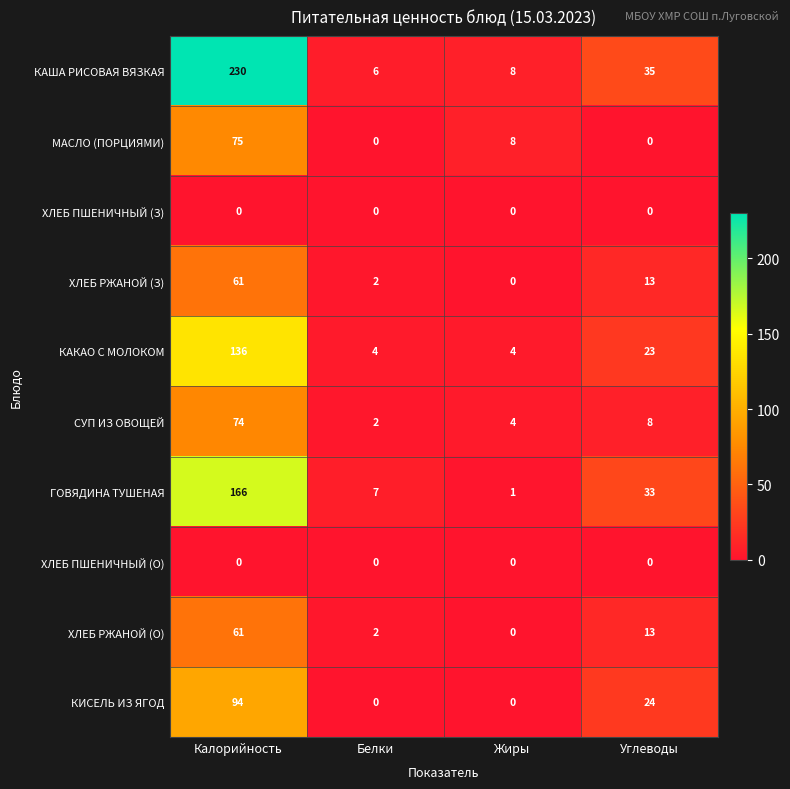

List the labels in order of КАША РИСОВАЯ ВЯЗКАЯ value, smallest first.

Белки, Жиры, Углеводы, Калорийность